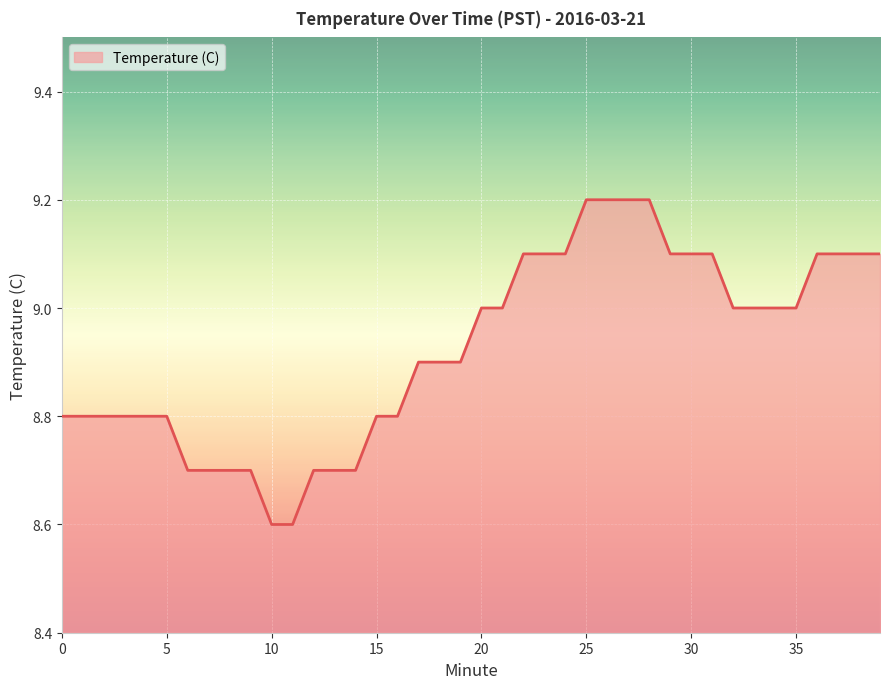

Reading right to left, transcribe all the data shown in this chart.

9.1	9.1	9.1	9.1	9.0	9.0	9.0	9.0	9.1	9.1	9.1	9.2	9.2	9.2	9.2	9.1	9.1	9.1	9.0	9.0	8.9	8.9	8.9	8.8	8.8	8.7	8.7	8.7	8.6	8.6	8.7	8.7	8.7	8.7	8.8	8.8	8.8	8.8	8.8	8.8